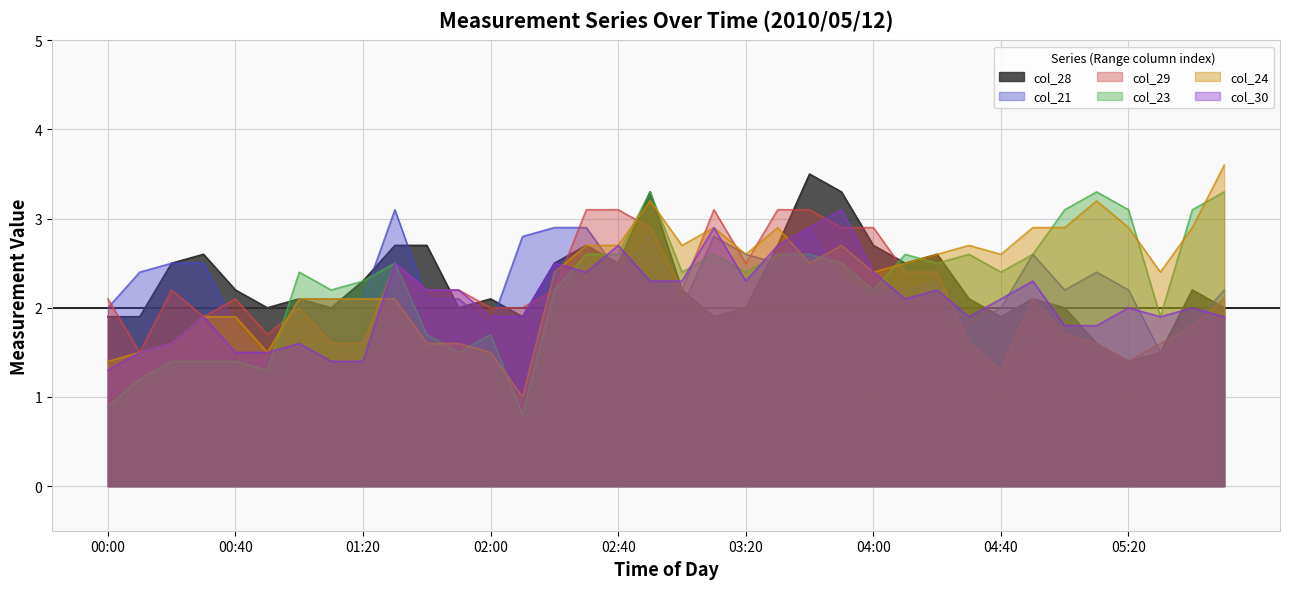

The value of col_28 at 05:50 is 1.2. True or false?

False